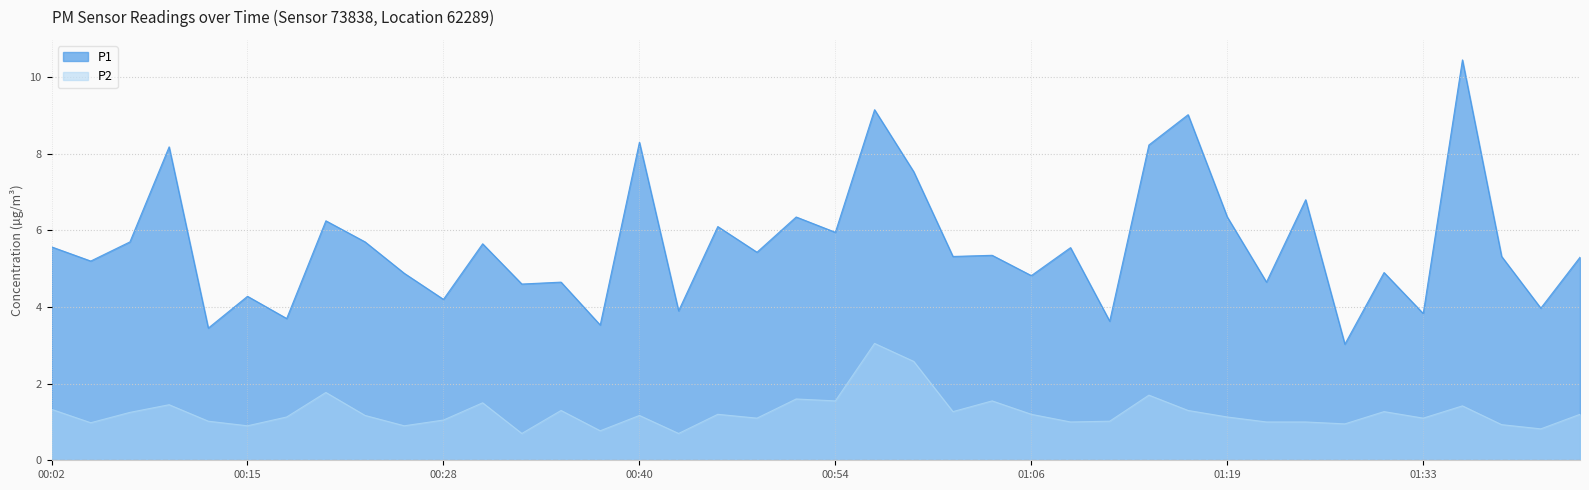

Between 00:25 and 00:54, which is larger?

00:54